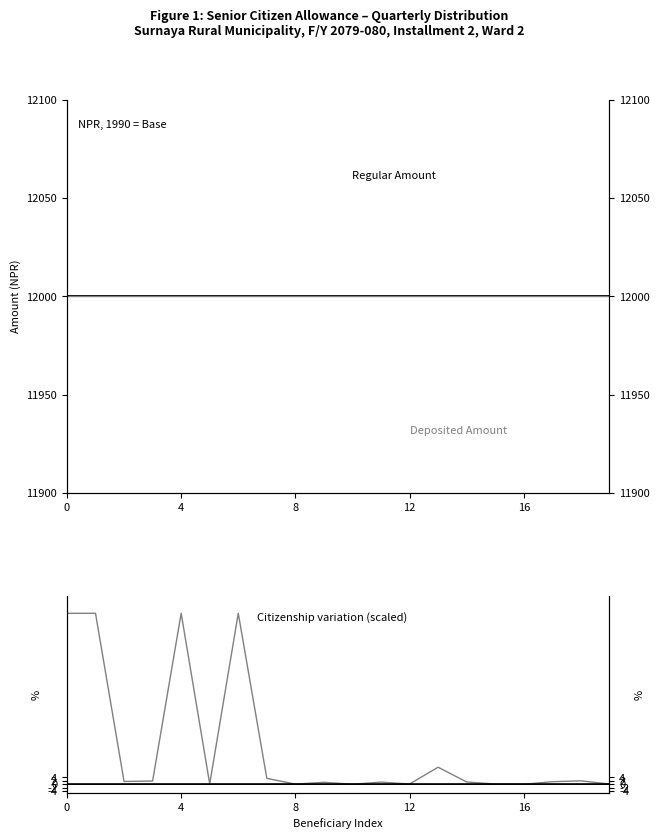

What value does the Deposited Amount series have at 16?

12000.0